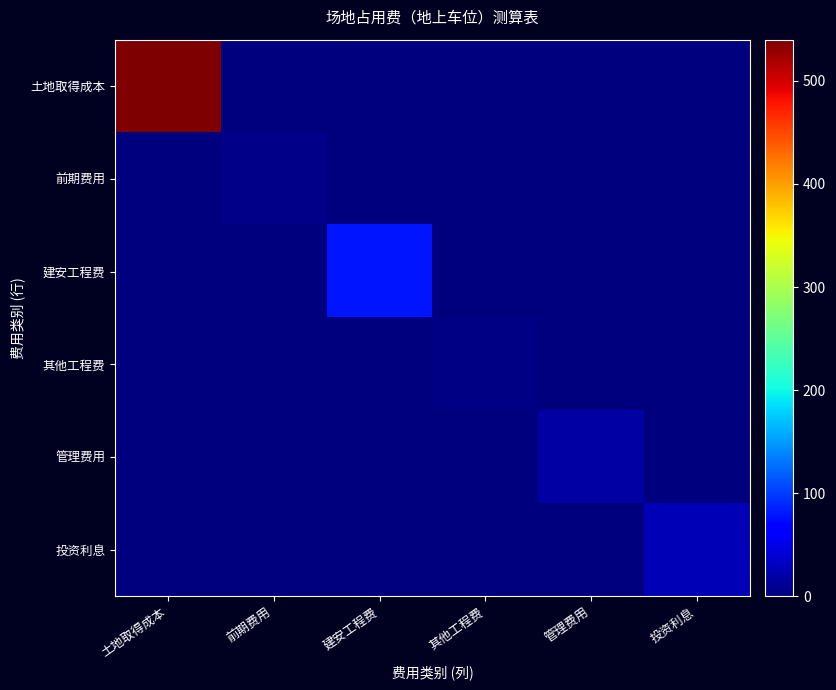

Which series has the largest total across all categories?

土地取得成本